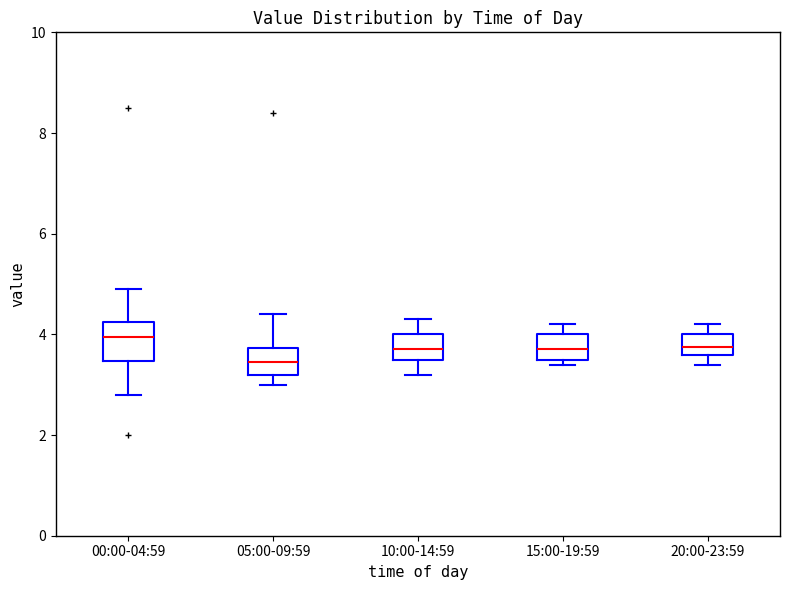

Comparing the boxes themselves (not the whiskers), which one is the tallest?

00:00-04:59